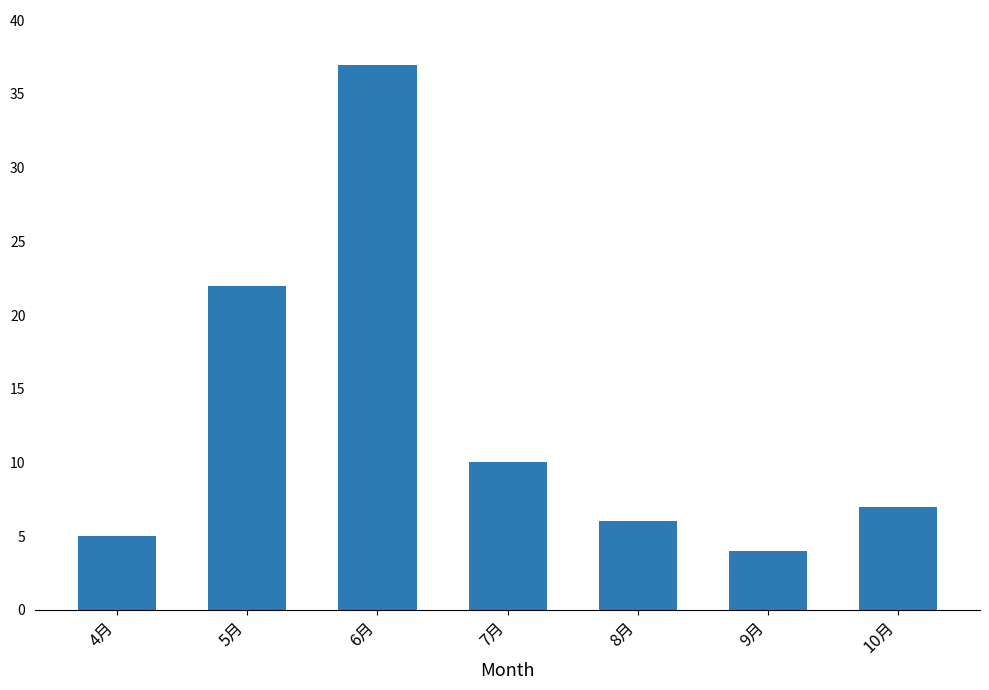

Where does the data first go above 7?

5月